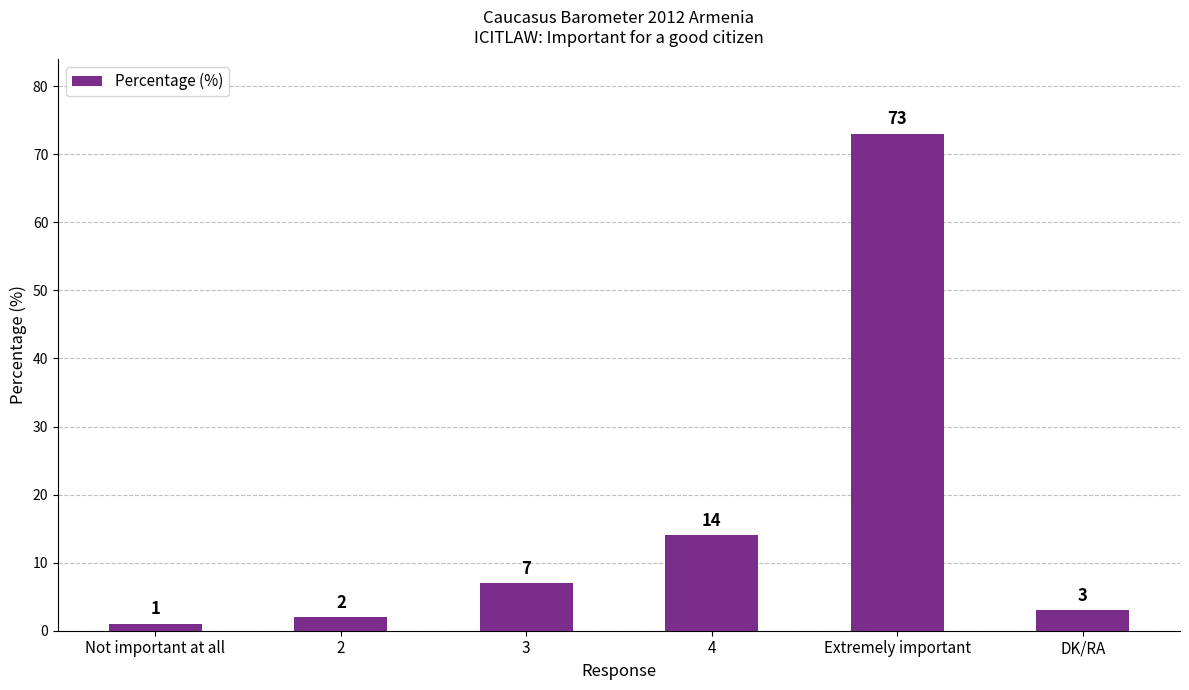

What is the maximum value shown in the chart?

73